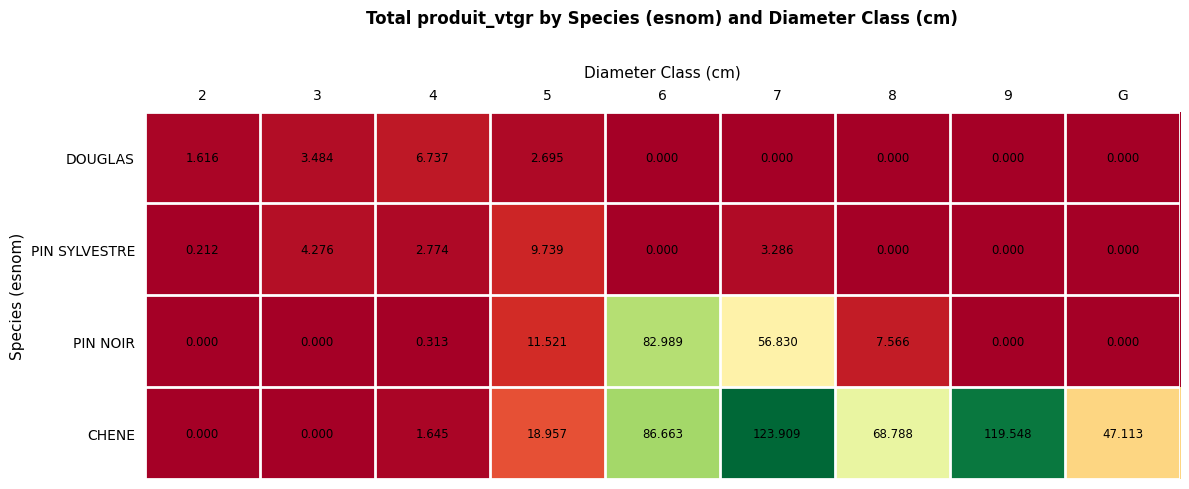

Which series has the widest spread of values?

CHENE